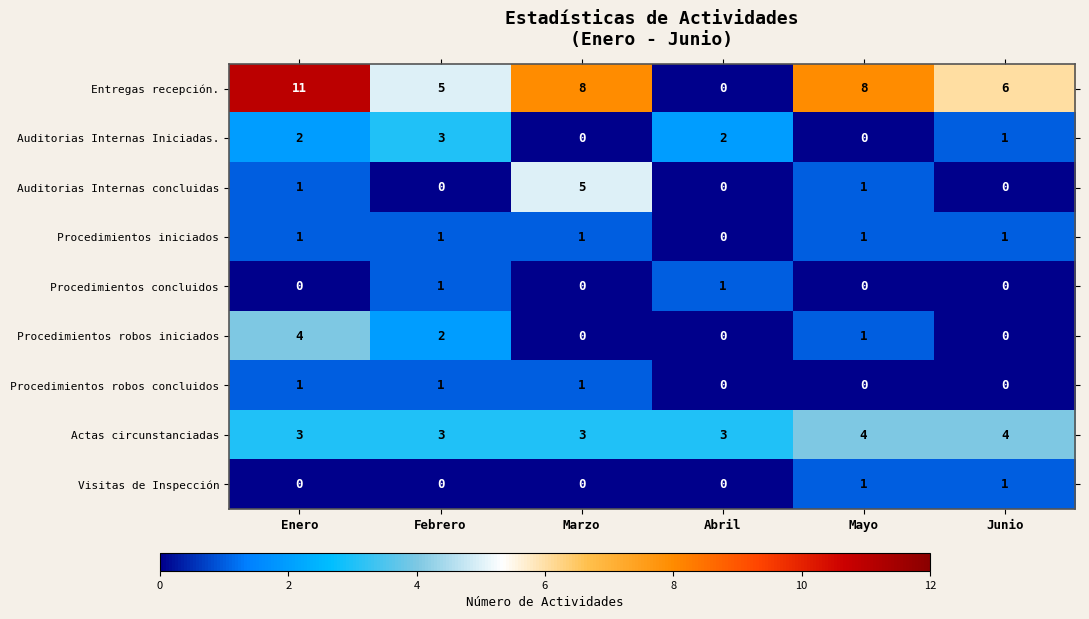

What is the difference between the highest and lowest values at Mayo?

8